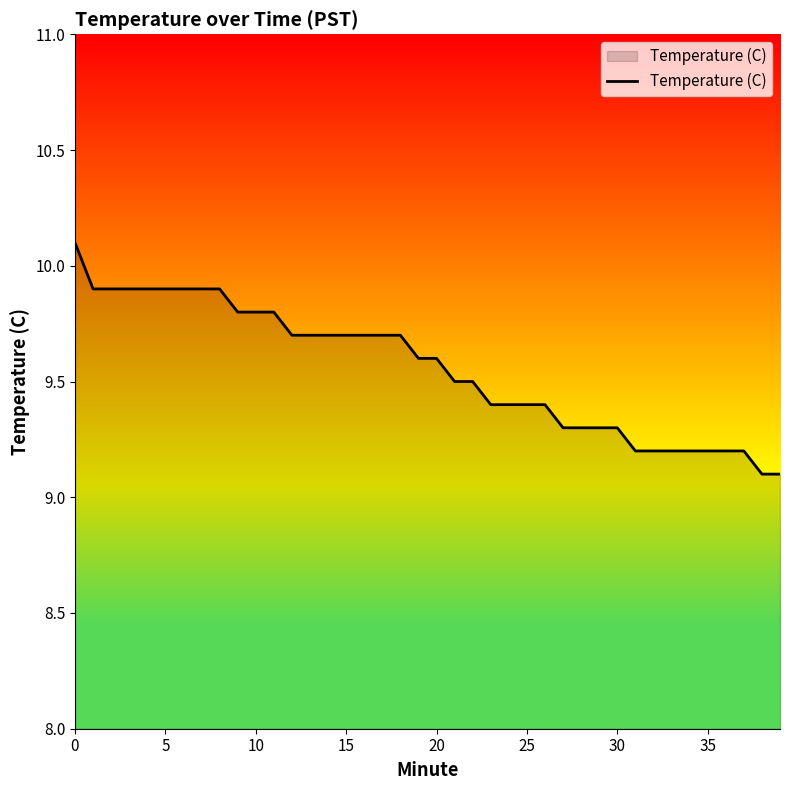

What is the difference between the second highest and second lowest values?

0.8